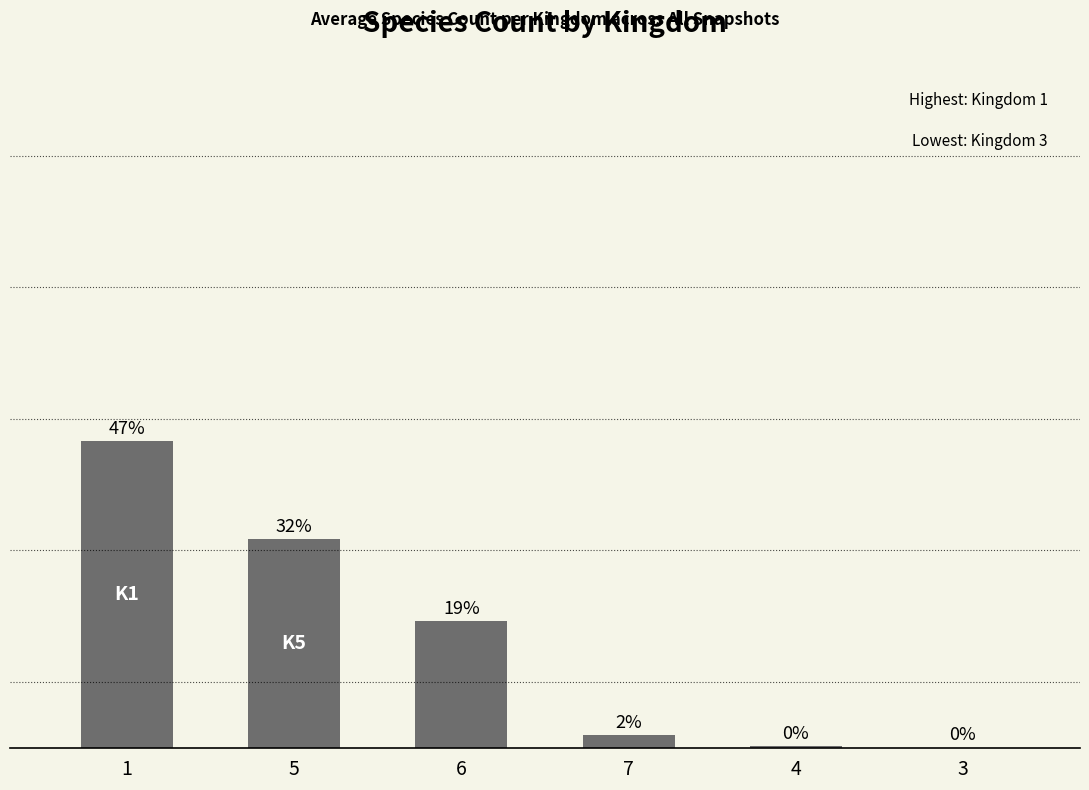

Are the bars horizontal?

No